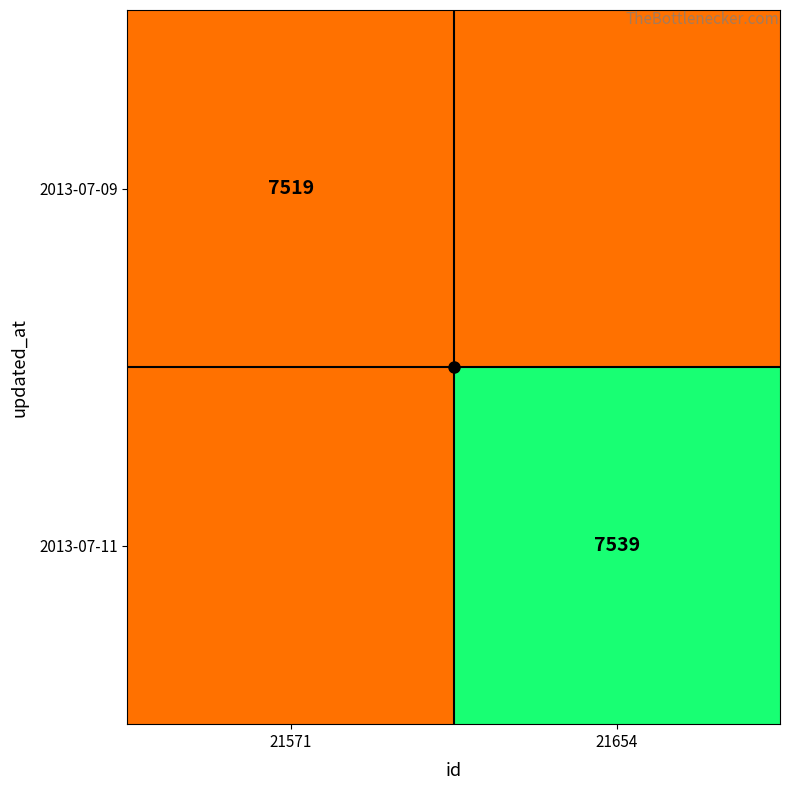

The value of 2013-07-11 at 21571 is 7519. True or false?

True